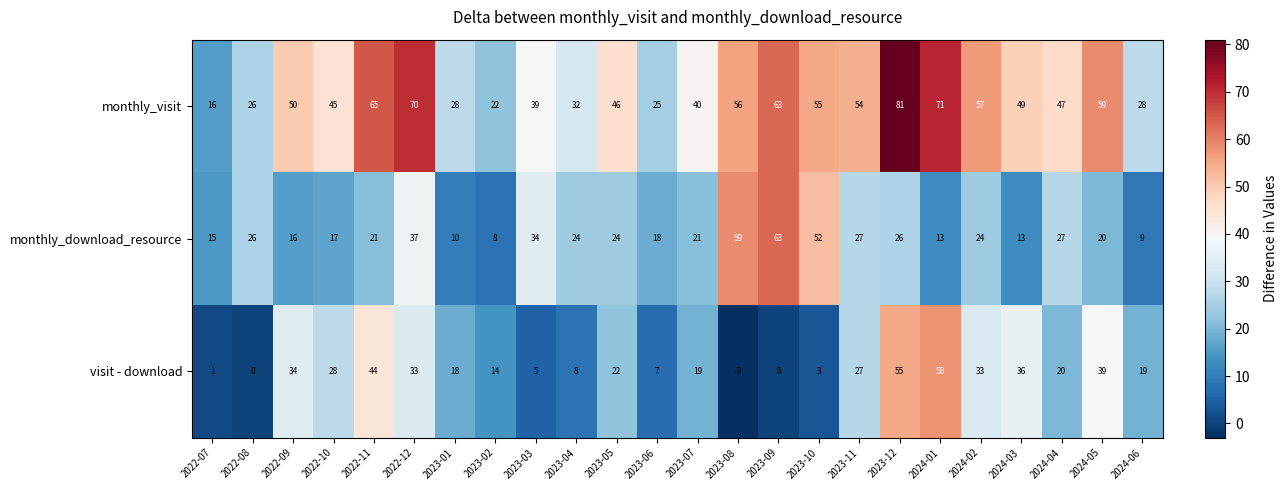

What value does the monthly_visit series have at 2022-10, to the nearest 5?

45